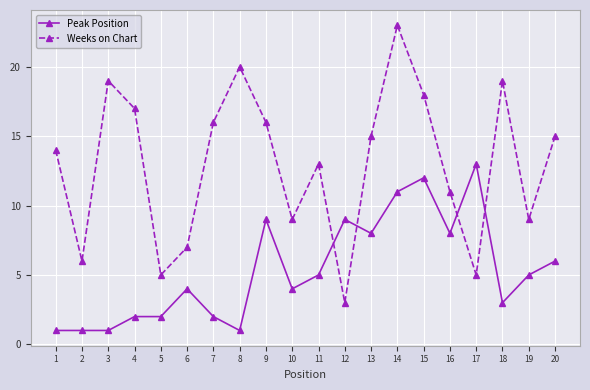

What is the sum of the Peak Position values at 13 and 6?

12